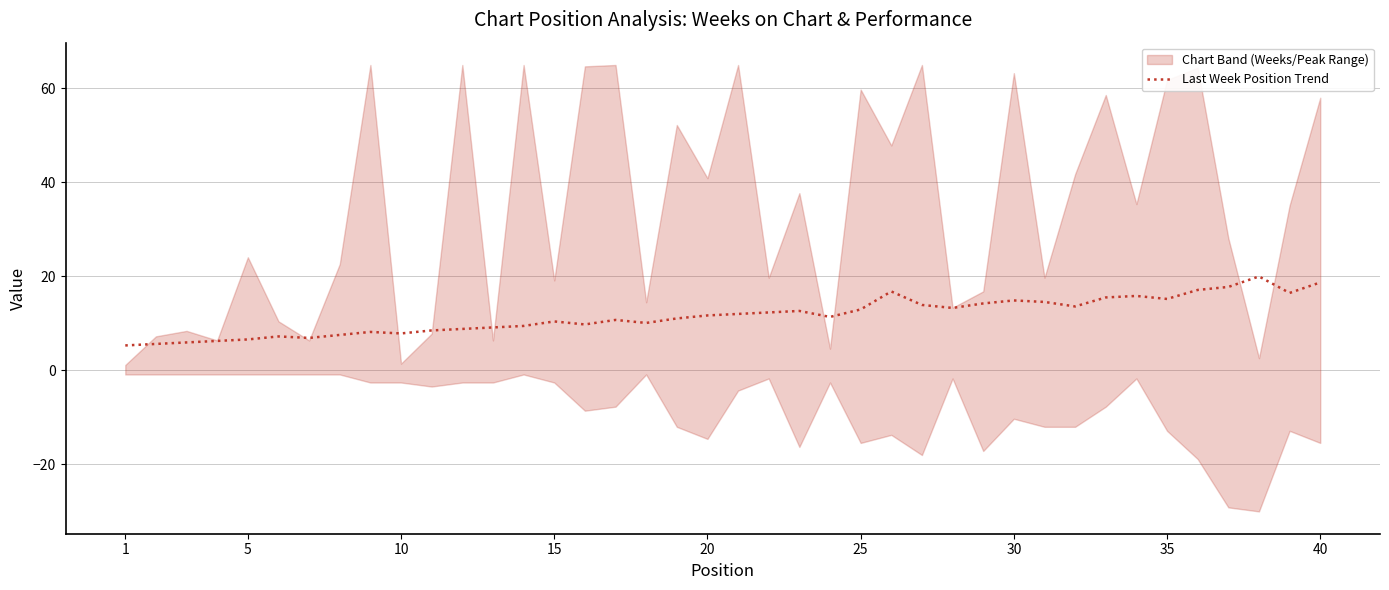

What is the minimum value for Last Week Position Trend?

5.3